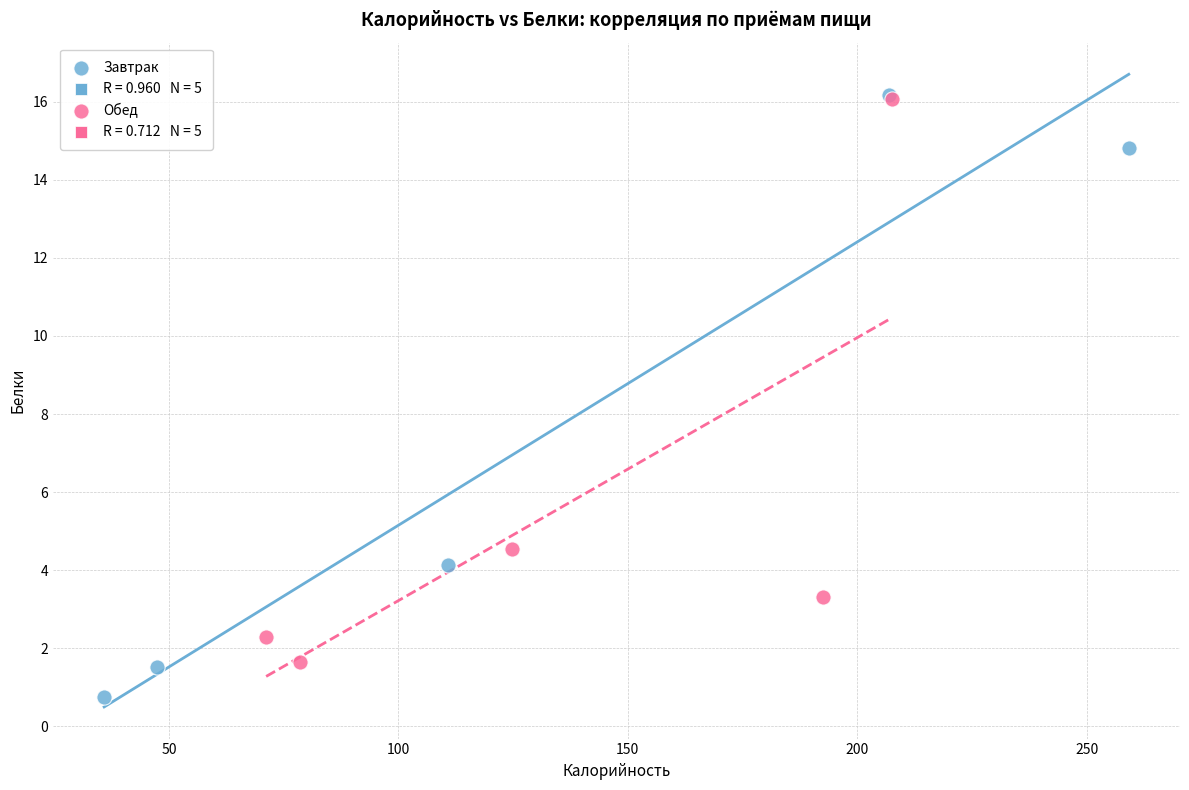

Which series contains the lowest Y value?

Завтрак